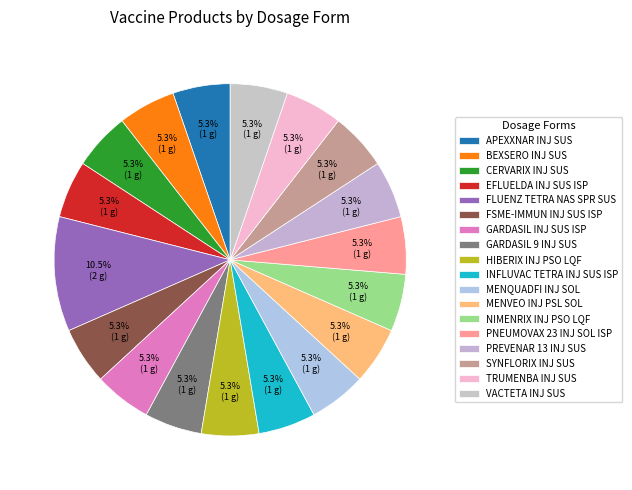

To the nearest percent, what percentage of the pie is GARDASIL INJ SUS ISP?

5%